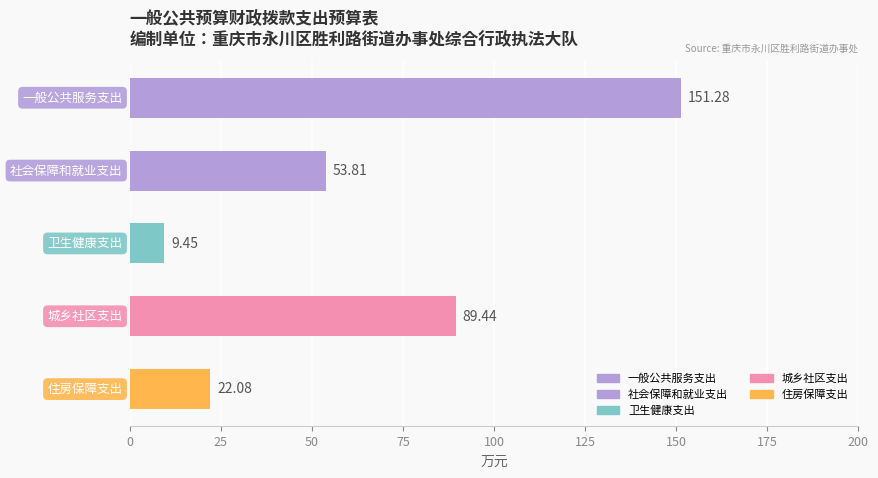

Are the bars horizontal?

Yes